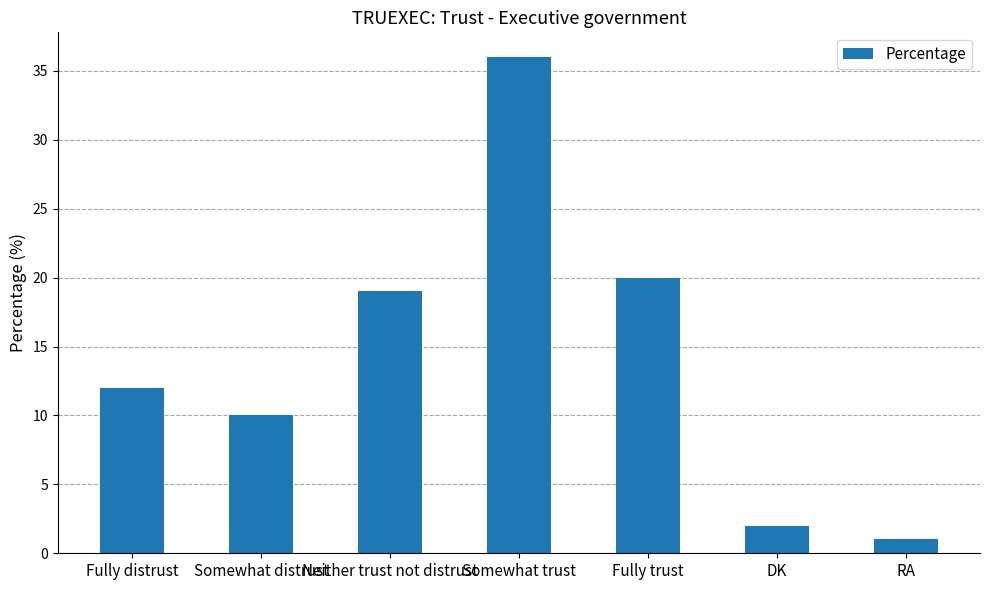

What is the label of the 1st bar from the right?

RA